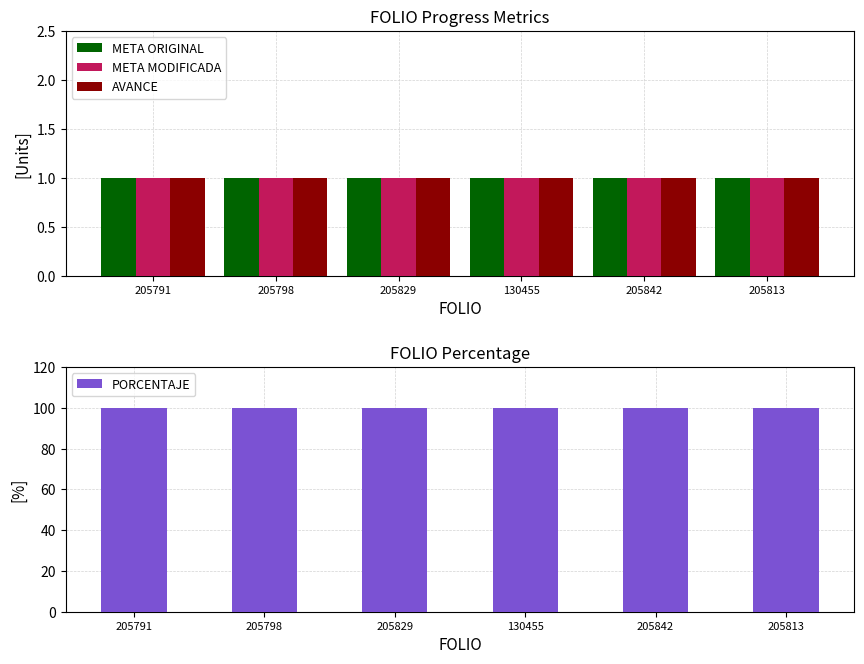

Rank the series by their maximum value, from highest to lowest.

PORCENTAJE, META ORIGINAL, META MODIFICADA, AVANCE